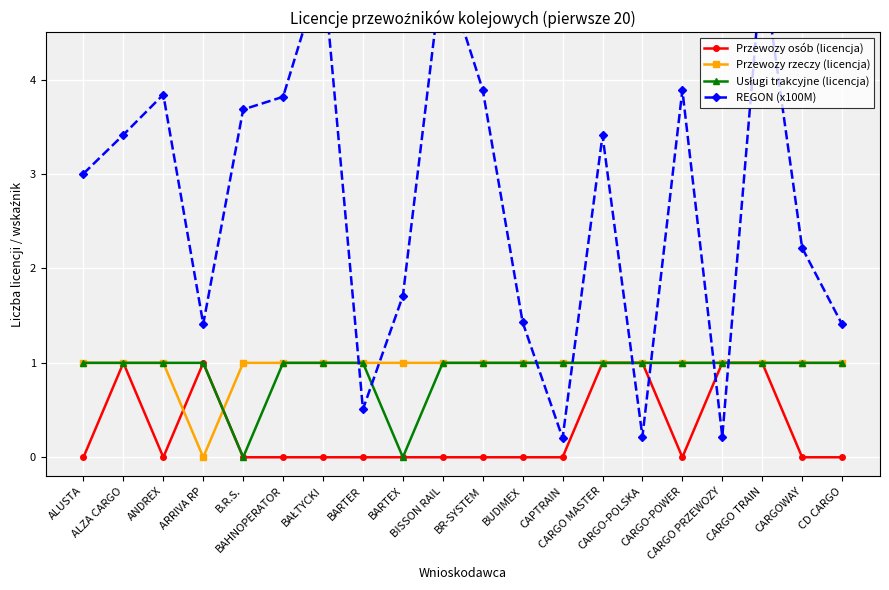

What is the sum of the REGON (x100M) values at CARGO PRZEWOZY and CARGO-POLSKA?

0.4